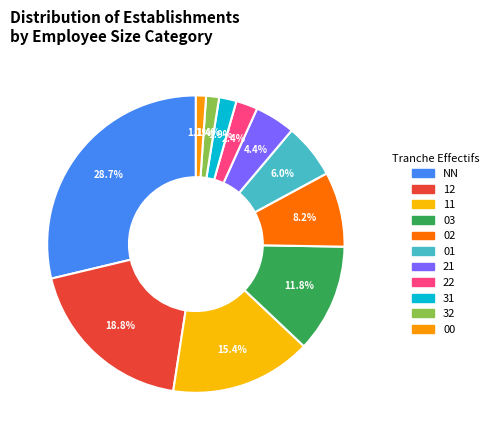

How many segments does this pie chart have?

11